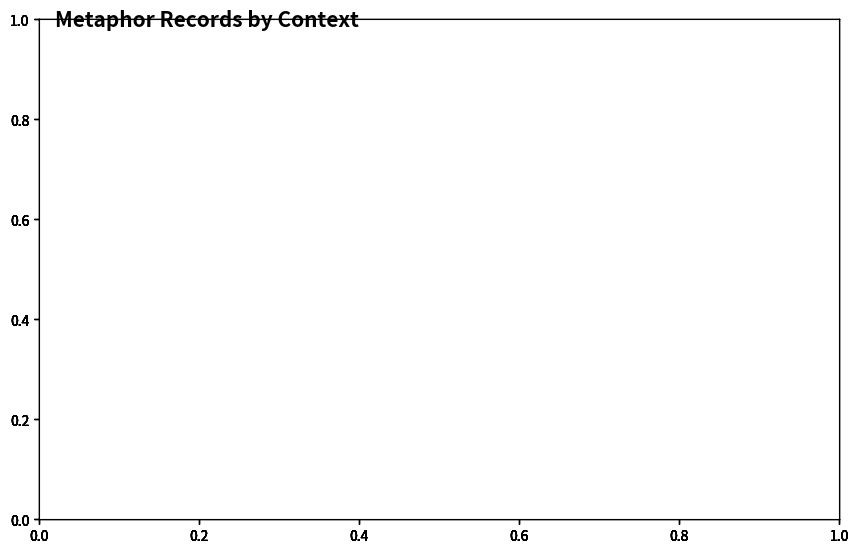

True or false: Max id has a value of 31071 at Book I, Chap. ii.

False